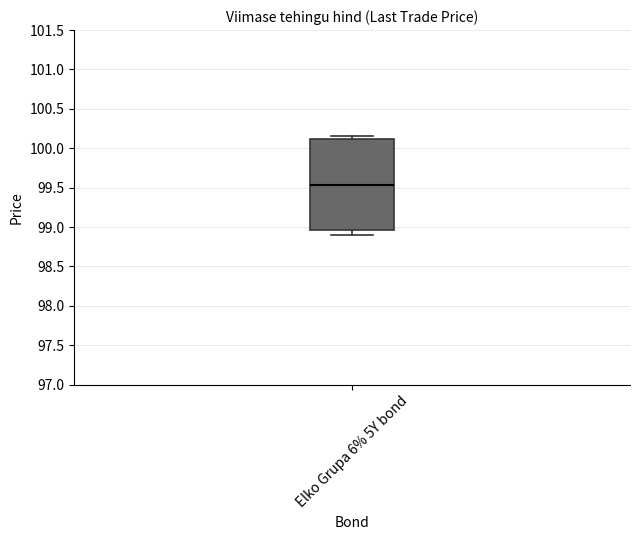

Read this box plot against the y-axis: the position of the median line, the range covered by the box, and the ends of both whiskers. The values are not printed on the chart, so give them approximately, as read against the axis.

median 99.55, box 98.95 to 100.10, whiskers 98.90 to 100.15